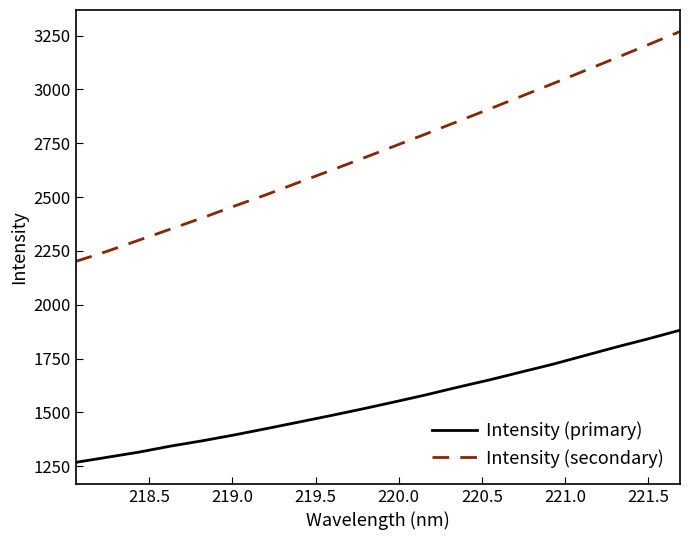

What is the minimum value shown in the chart?

1268.2